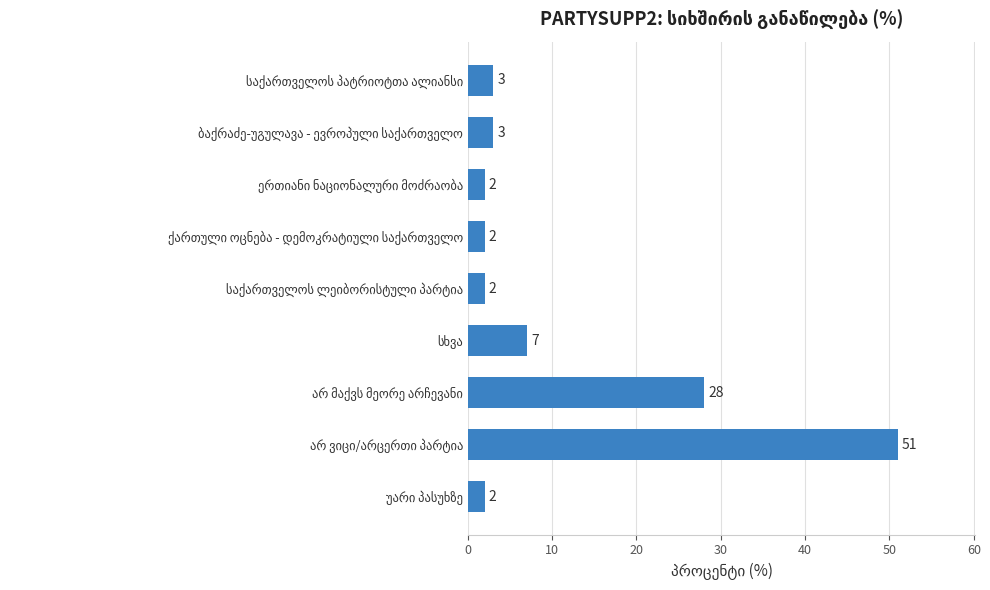

What is the sum of all values?

100